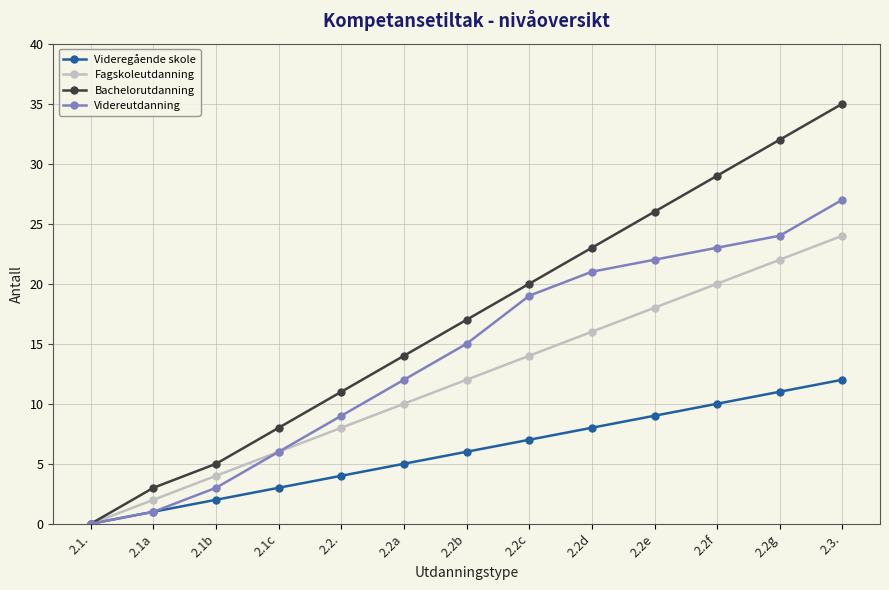

Reading left to right, what are all the values shown in this chart?

Videregående skole: 2.1.=0	2.1a=1	2.1b=2	2.1c=3	2.2.=4	2.2a=5	2.2b=6	2.2c=7	2.2d=8	2.2e=9	2.2f=10	2.2g=11	2.3.=12
Fagskoleutdanning: 2.1.=0	2.1a=2	2.1b=4	2.1c=6	2.2.=8	2.2a=10	2.2b=12	2.2c=14	2.2d=16	2.2e=18	2.2f=20	2.2g=22	2.3.=24
Bachelorutdanning: 2.1.=0	2.1a=3	2.1b=5	2.1c=8	2.2.=11	2.2a=14	2.2b=17	2.2c=20	2.2d=23	2.2e=26	2.2f=29	2.2g=32	2.3.=35
Videreutdanning: 2.1.=0	2.1a=1	2.1b=3	2.1c=6	2.2.=9	2.2a=12	2.2b=15	2.2c=19	2.2d=21	2.2e=22	2.2f=23	2.2g=24	2.3.=27